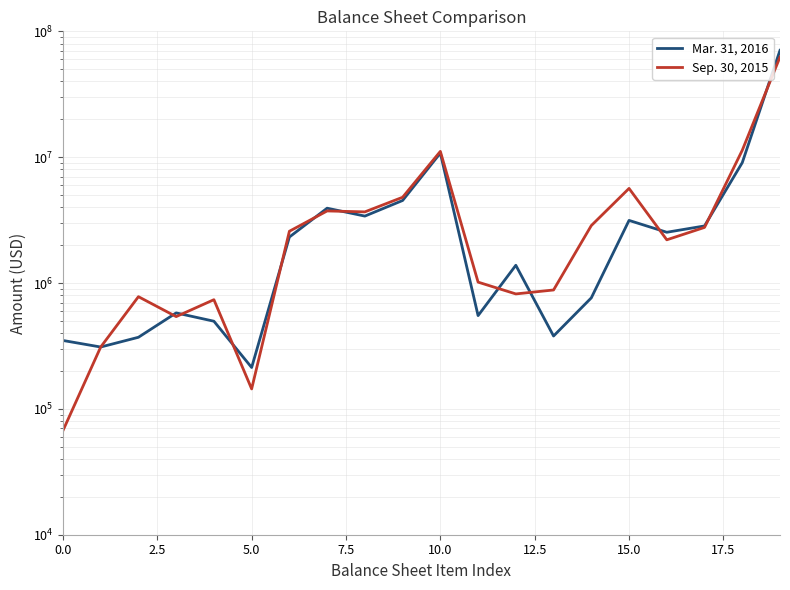

True or false: Sep. 30, 2015 and Mar. 31, 2016 cross at least once.

True